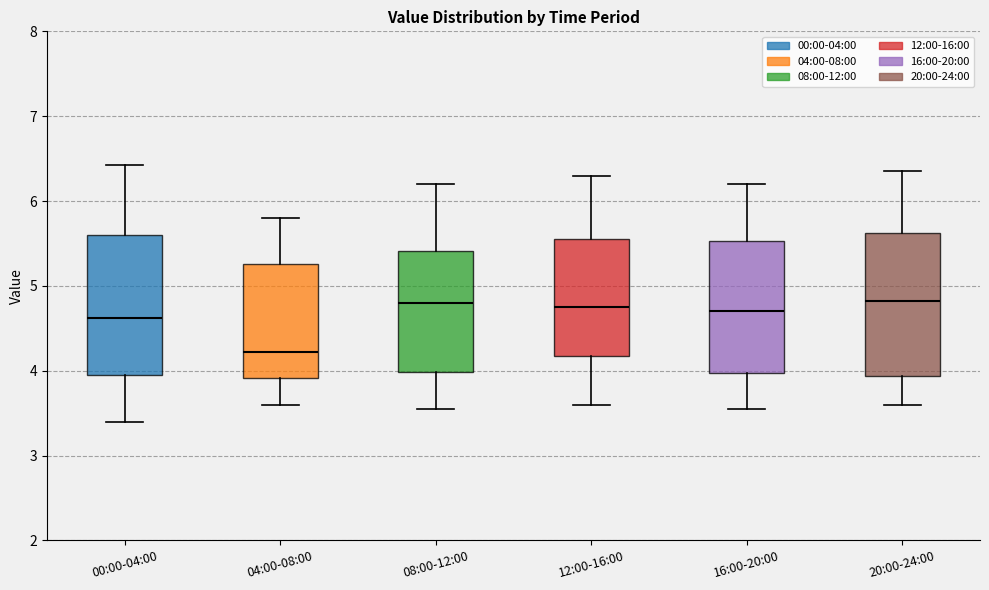

Reading left to right, transcribe this box plot: for each box, give where its median line is, the range the box spans, and where its two whiskers end, as read against the y-axis. The values are not printed on the chart, so give them approximately, as read against the axis.

00:00-04:00: median 4.6, box 4.0 to 5.6, whiskers 3.4 to 6.4
04:00-08:00: median 4.2, box 3.9 to 5.3, whiskers 3.6 to 5.8
08:00-12:00: median 4.8, box 4.0 to 5.4, whiskers 3.6 to 6.2
12:00-16:00: median 4.8, box 4.2 to 5.6, whiskers 3.6 to 6.3
16:00-20:00: median 4.7, box 4.0 to 5.5, whiskers 3.6 to 6.2
20:00-24:00: median 4.8, box 3.9 to 5.6, whiskers 3.6 to 6.4